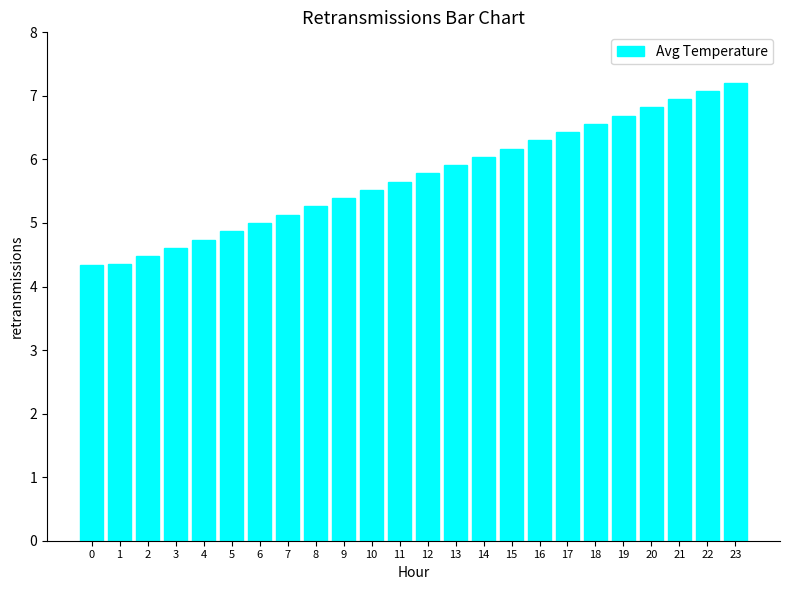

The chart shows a value of 1.8 at 19. True or false?

False